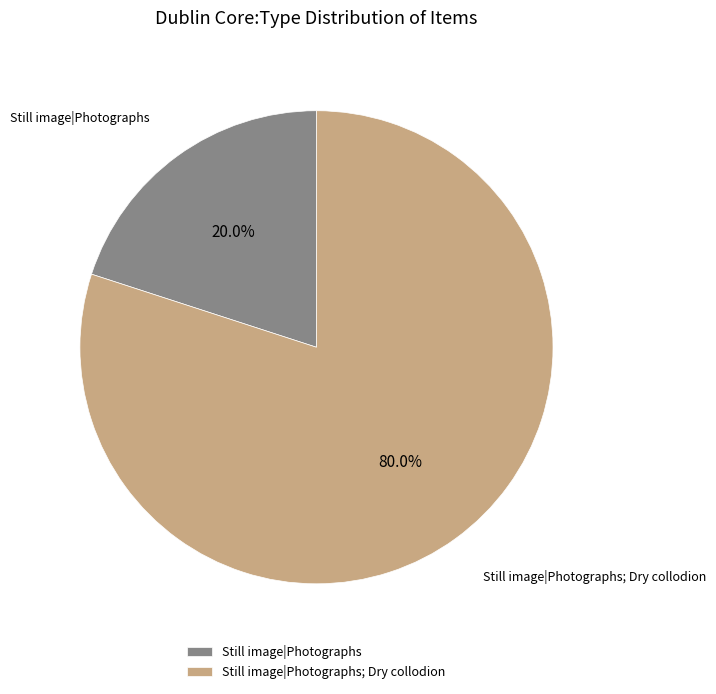

To the nearest percent, what portion does Still image|Photographs; Dry collodion represent?

80%